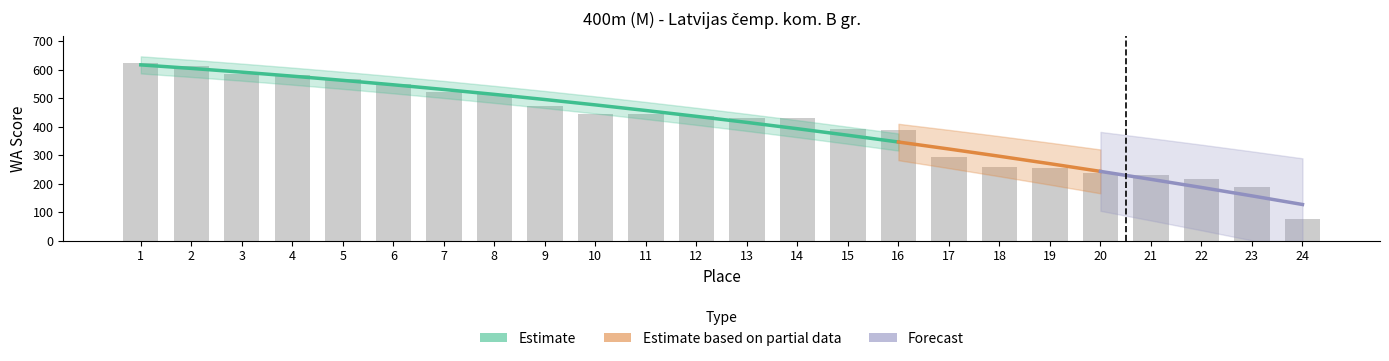

Is it true that the value at 7 is 210?

False